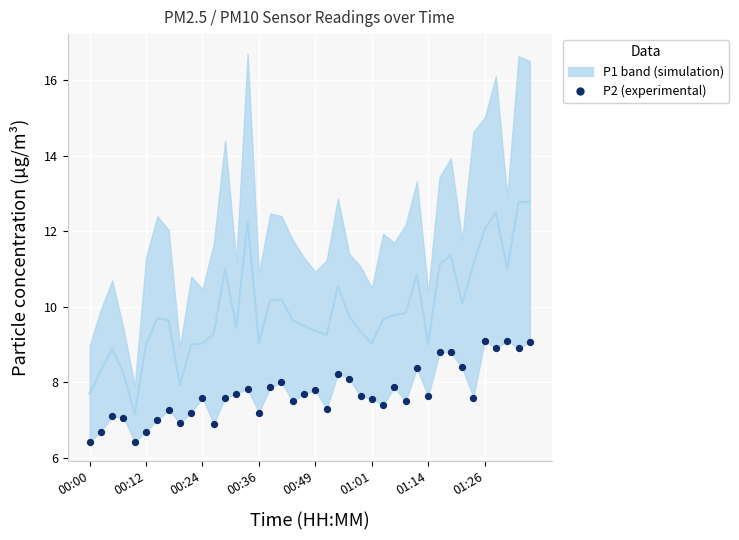

What is the range of Y values (max minus min)?

2.7